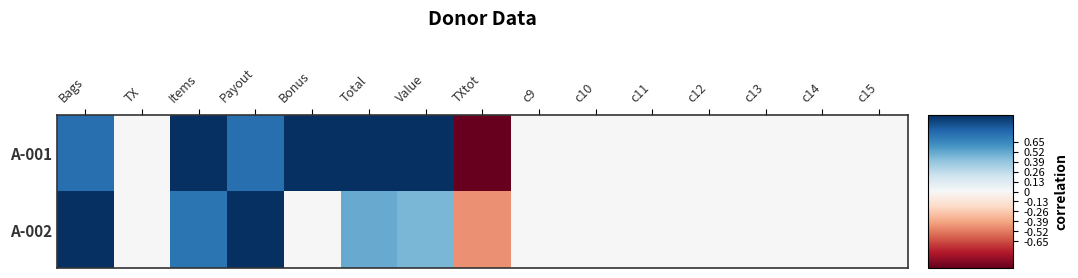

Which series has the largest range (max minus min)?

A-001